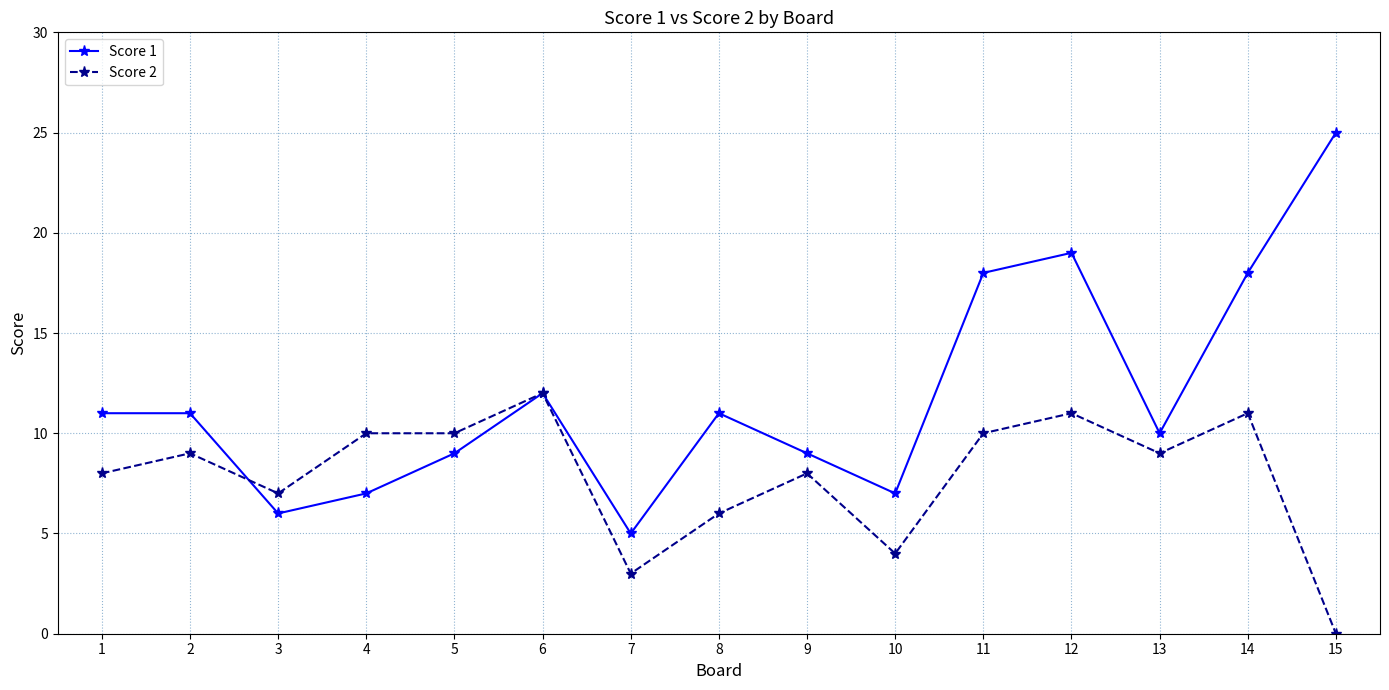

Is it true that Score 2 equals 8 at 1?

True